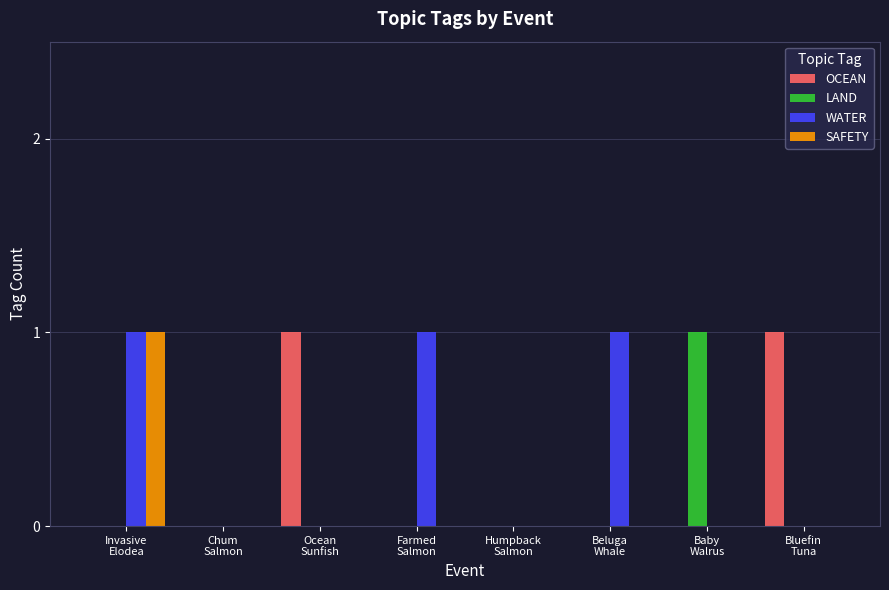

What is the sum of the OCEAN values at Chum
Salmon and Bluefin
Tuna?

1